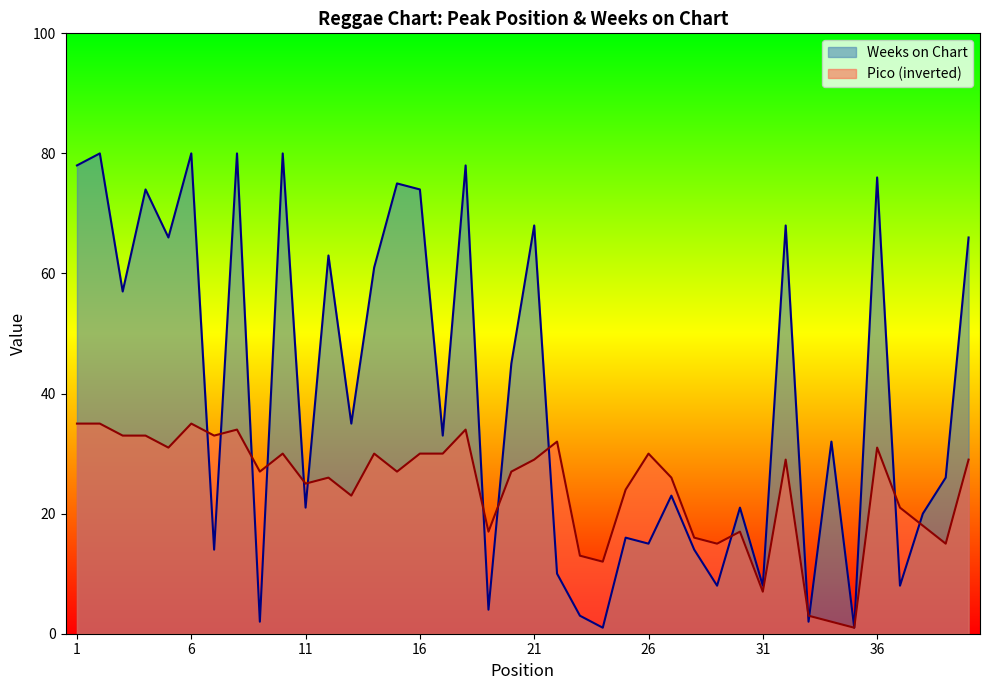

Which series changed the most between 19 and 22?

Pico